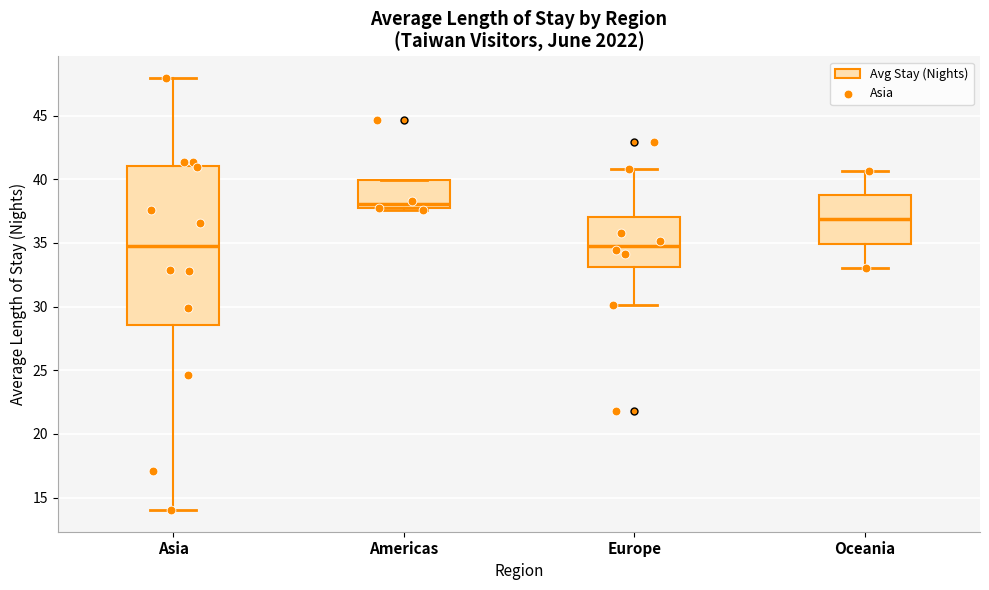

Reading left to right, transcribe this box plot: for each box, give where its median line is, the range the box spans, and where its two whiskers end, as read against the y-axis. The values are not printed on the chart, so give them approximately, as read against the axis.

Asia: median 34.5, box 28.5 to 41.0, whiskers 14.0 to 48.0
Americas: median 38.0, box 37.5 to 40.0, whiskers 37.5 (just below the box's lower edge) to 40.0
Europe: median 35.0, box 33.0 to 37.0, whiskers 30.0 to 41.0
Oceania: median 37.0, box 35.0 to 39.0, whiskers 33.0 to 40.5